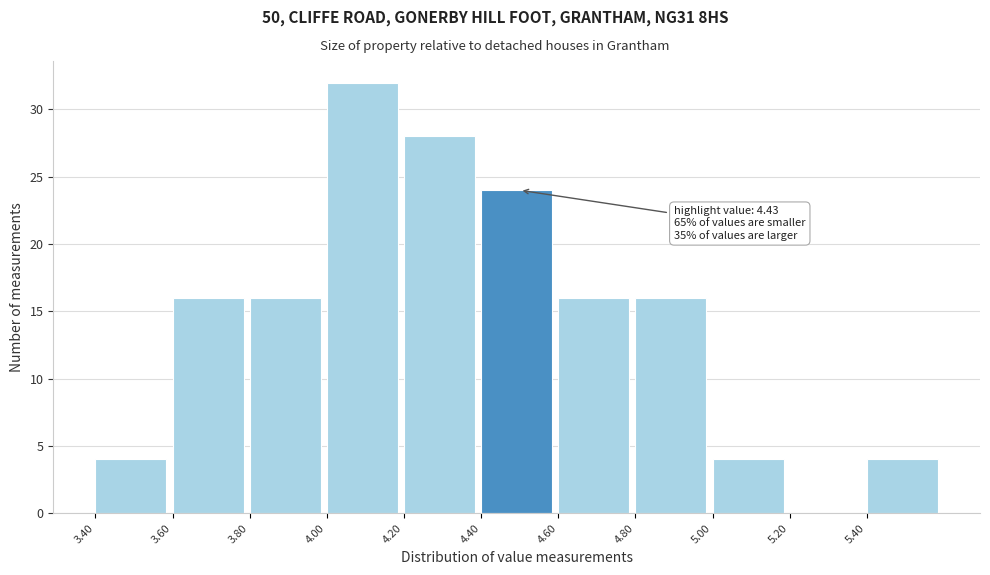

Which range on the x-axis has the tallest bar?

4.0 to 4.2